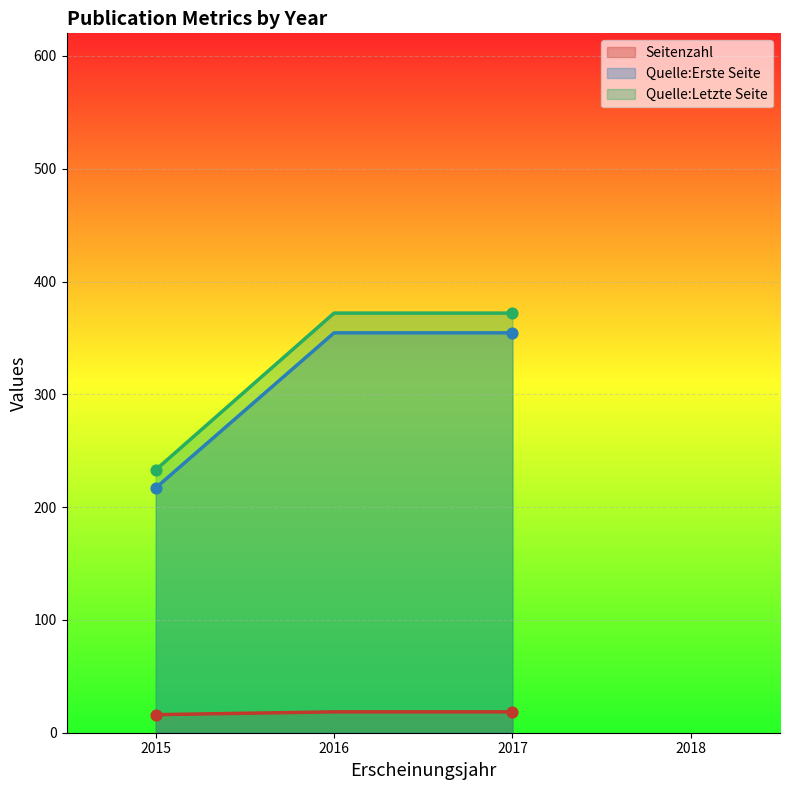

Which series reaches the minimum Y coordinate?

Quelle:Letzte Seite